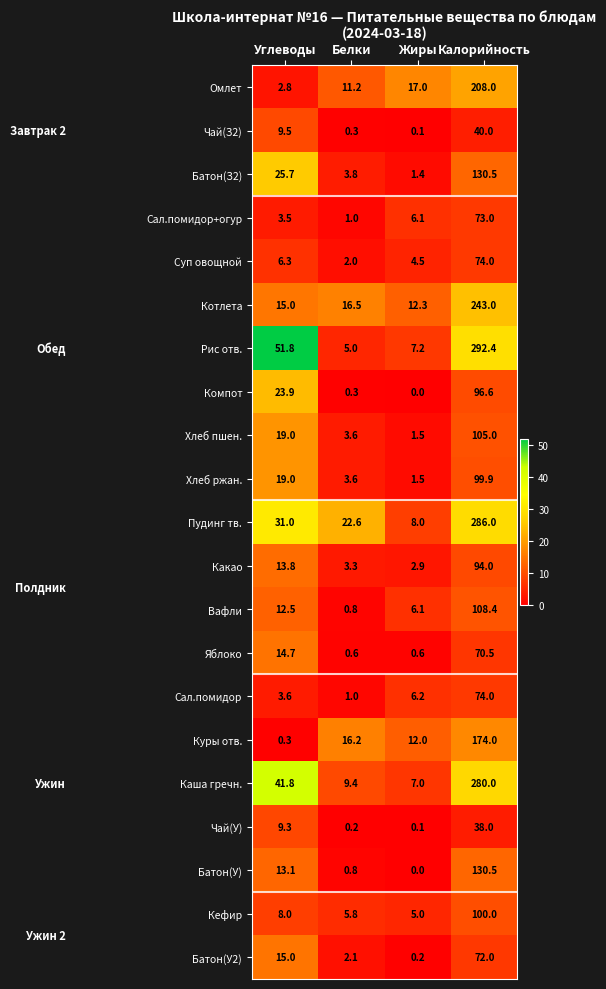

Which series changed the most between Углеводы and Жиры?

Рис отв.